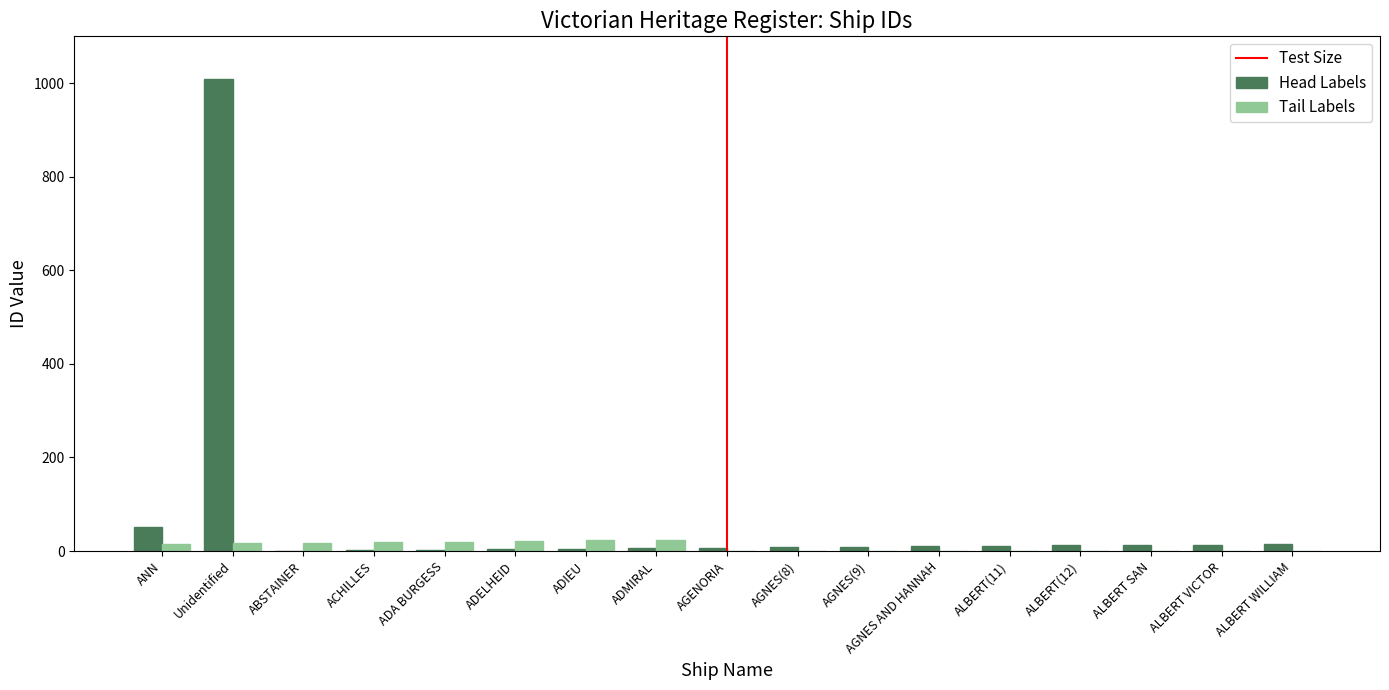

What is the highest value of the Tail Labels series?

24